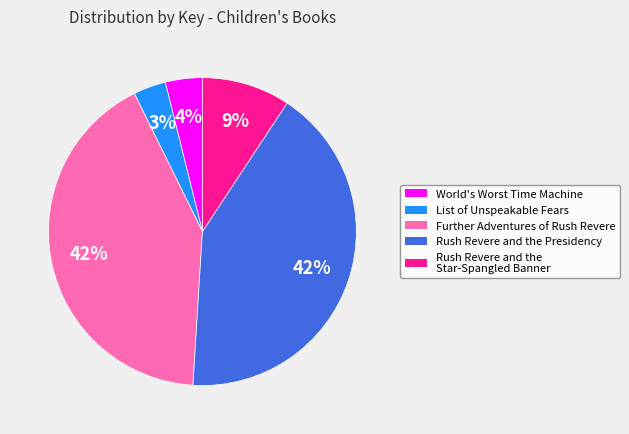

Approximately how many times larger is the value at World's Worst Time Machine compared to Rush Revere and the Star-Spangled Banner?

0.4